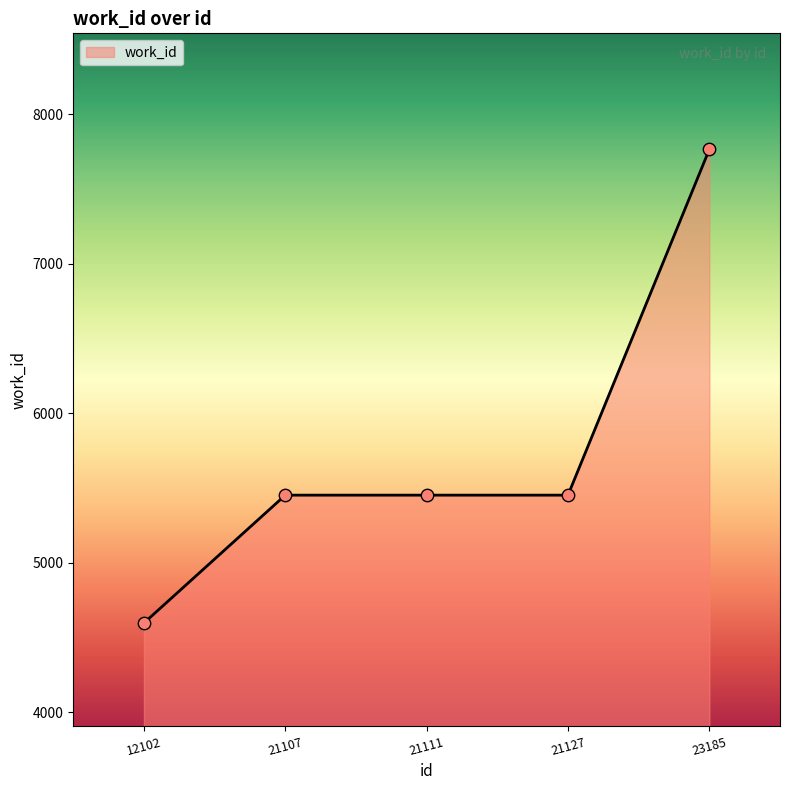

What is the ratio of the value at 21107 to the value at 23185?

0.7